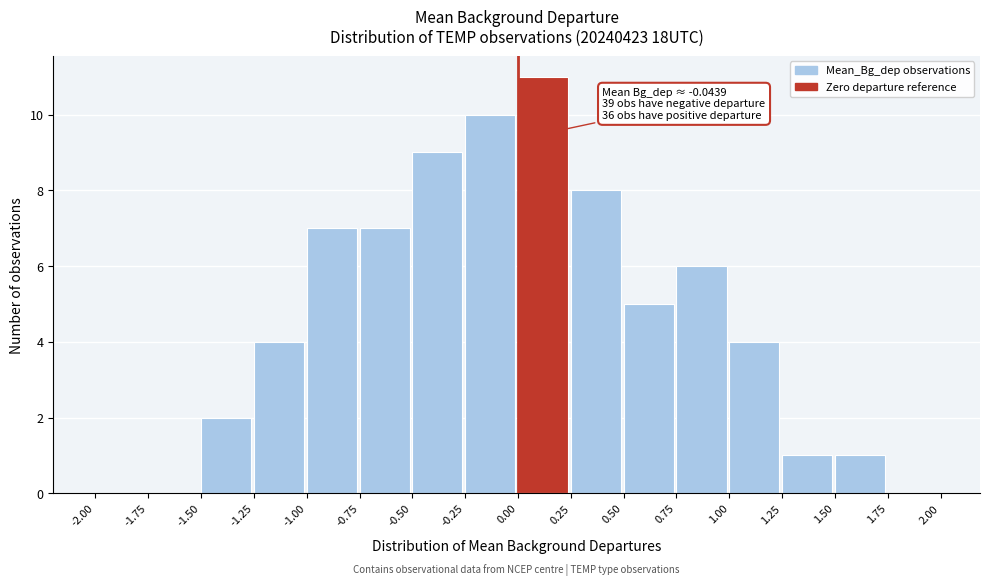

Which range on the x-axis has the tallest bar?

0.00 to 0.25